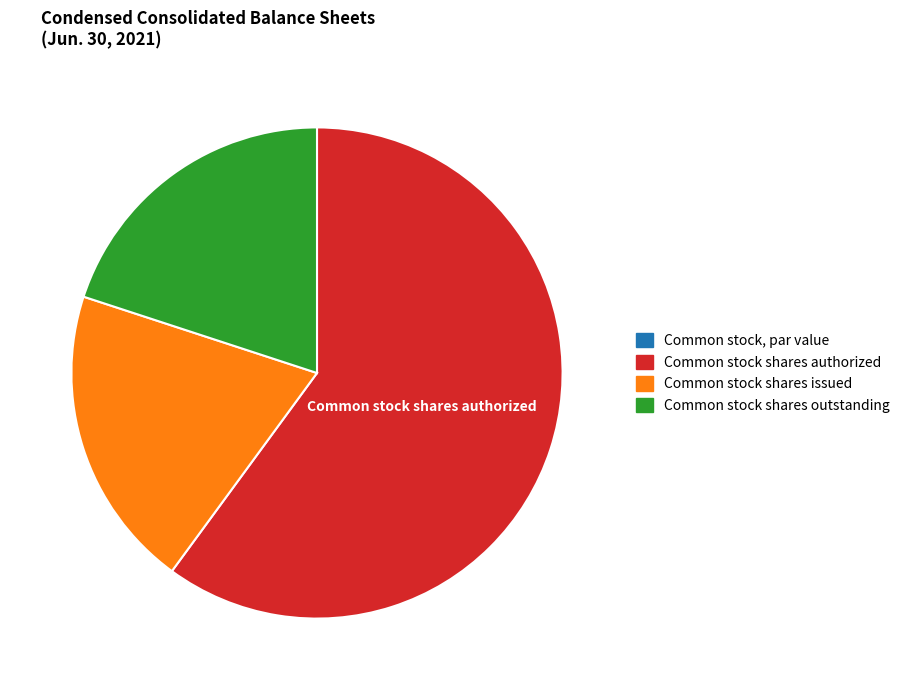

Which category has the biggest portion of the pie?

Common stock shares authorized